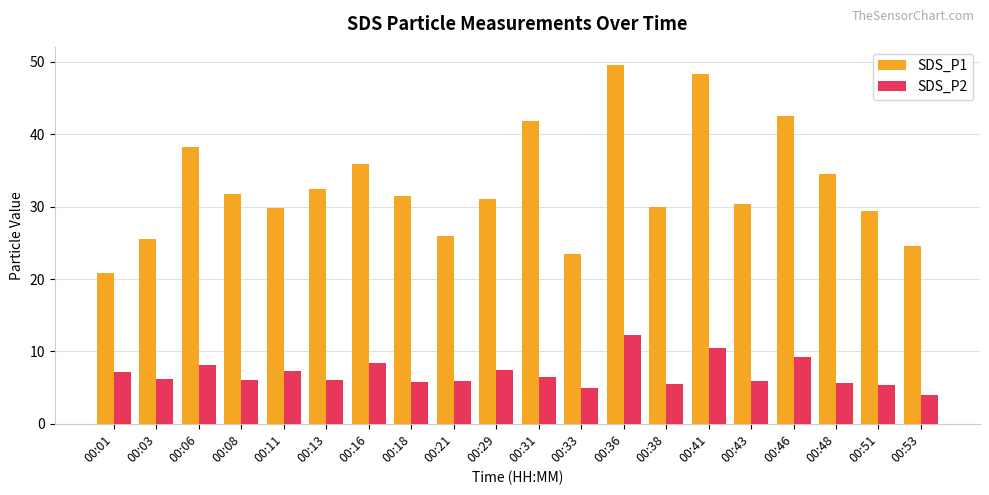

How many bars are there in each group?

2